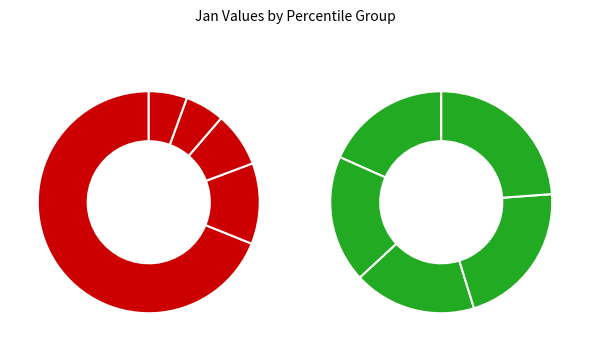

How many segments does this pie chart have?

10